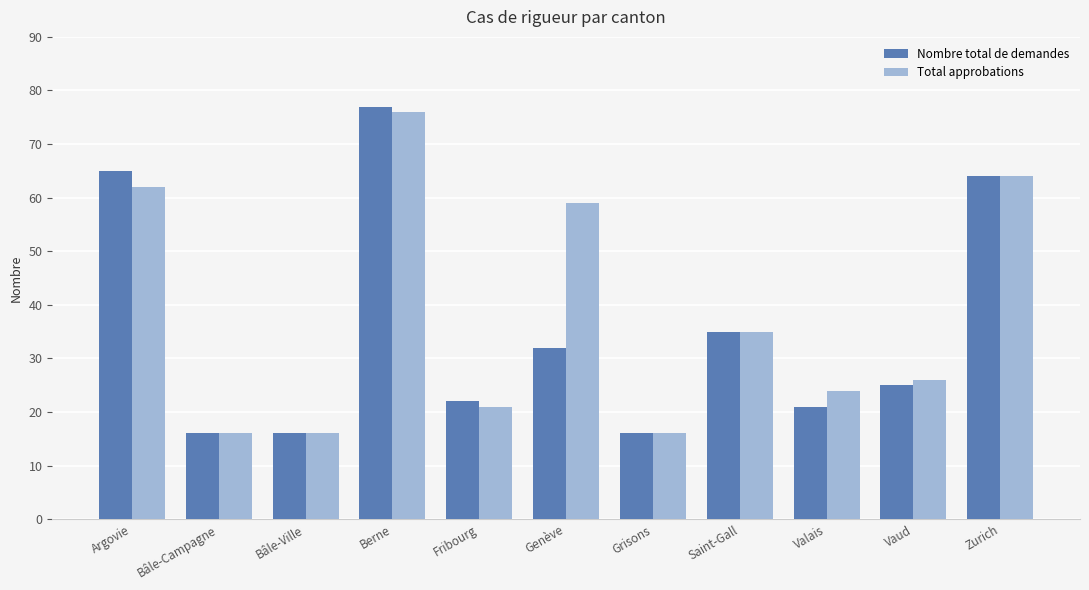

Is it true that Nombre total de demandes equals 32 at Genève?

True